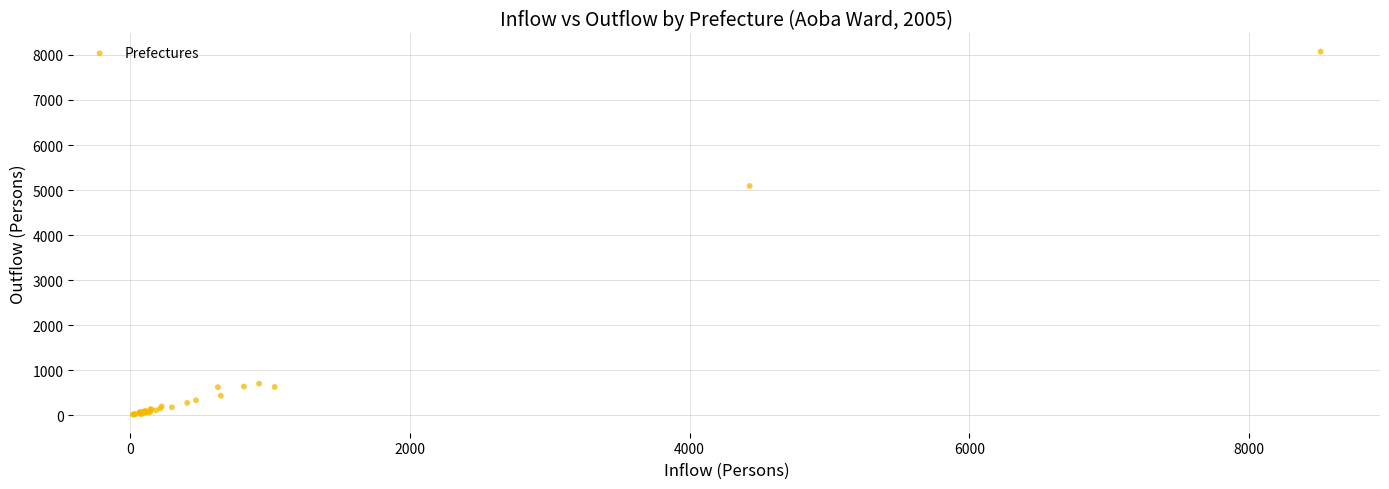

What Y value in the scatter plot is closest to 4044?

5091